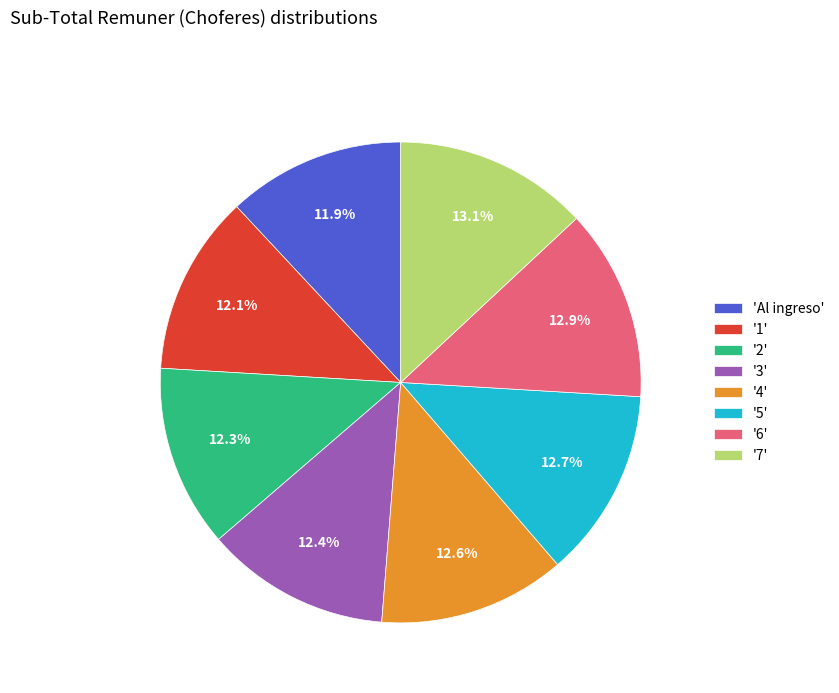

Does 'Al ingreso' account for over 50% of the chart?

No